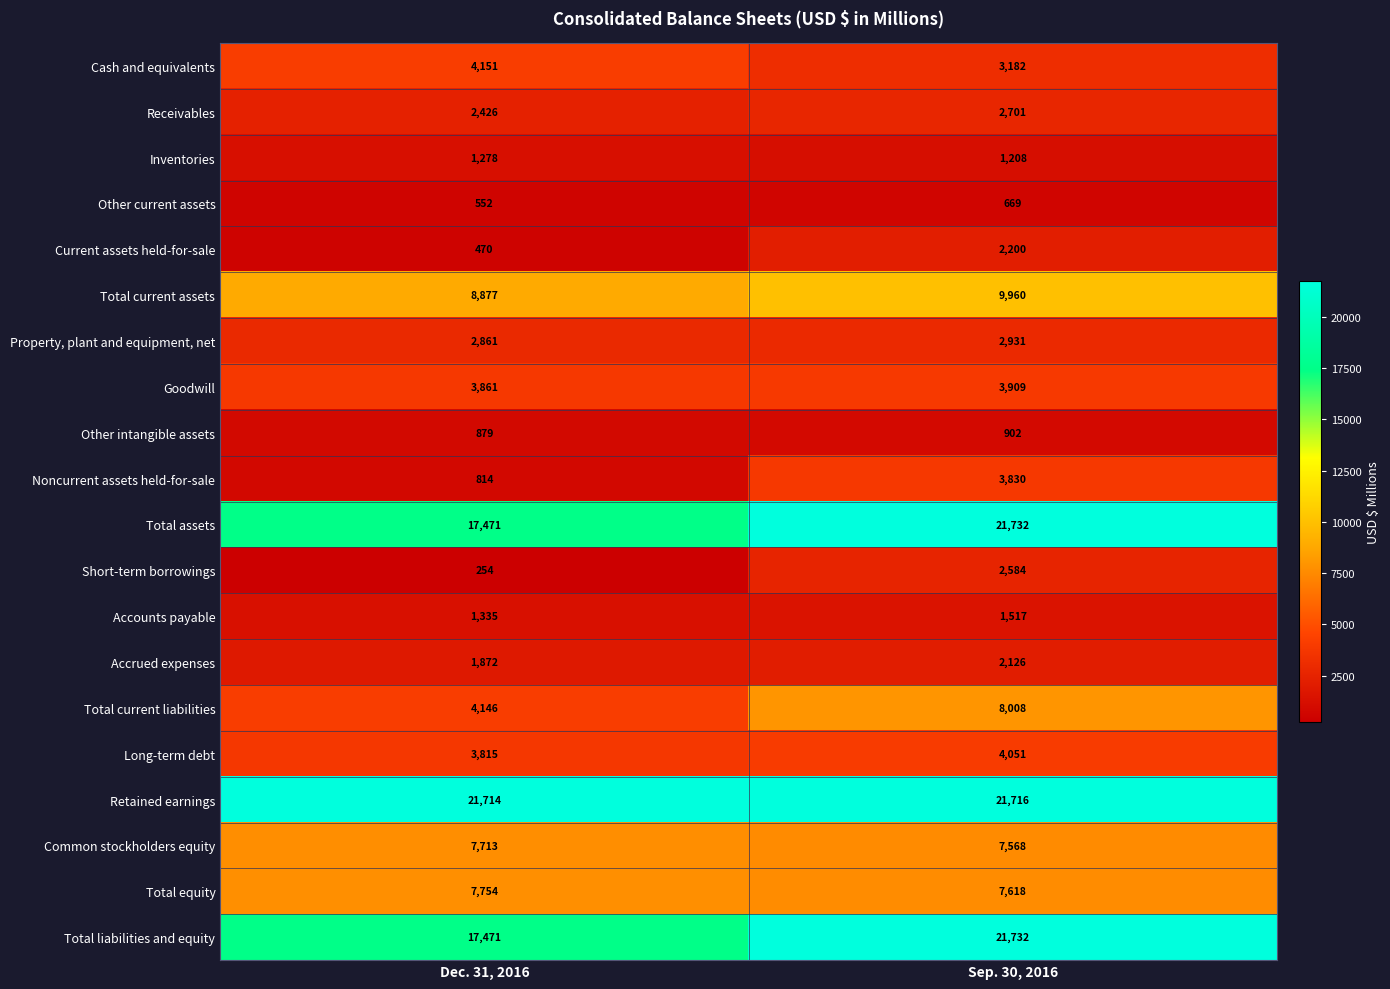

What is the difference between the maximum and minimum values in the Total current assets series?

1083